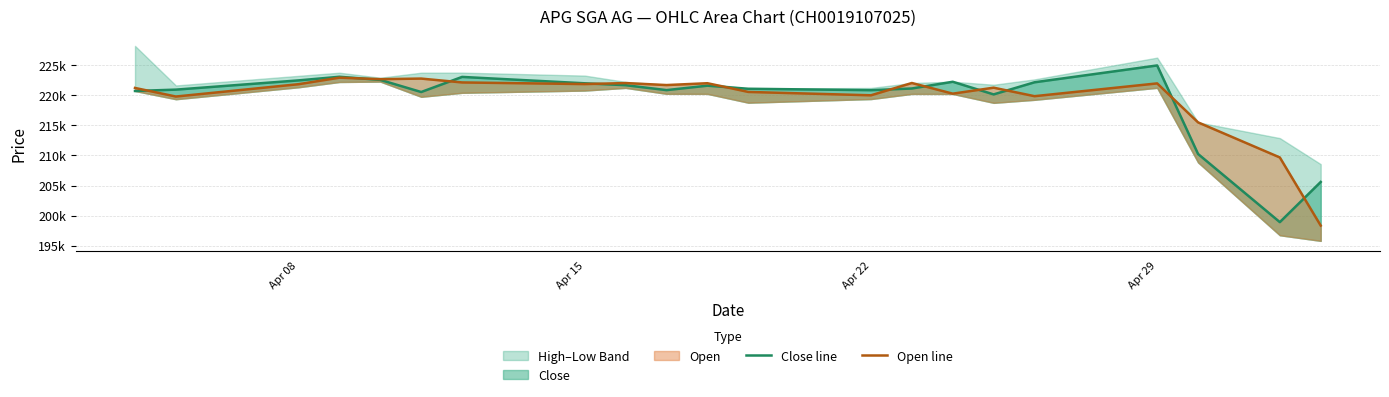

How many interior local valleys does the Close line series have?

5